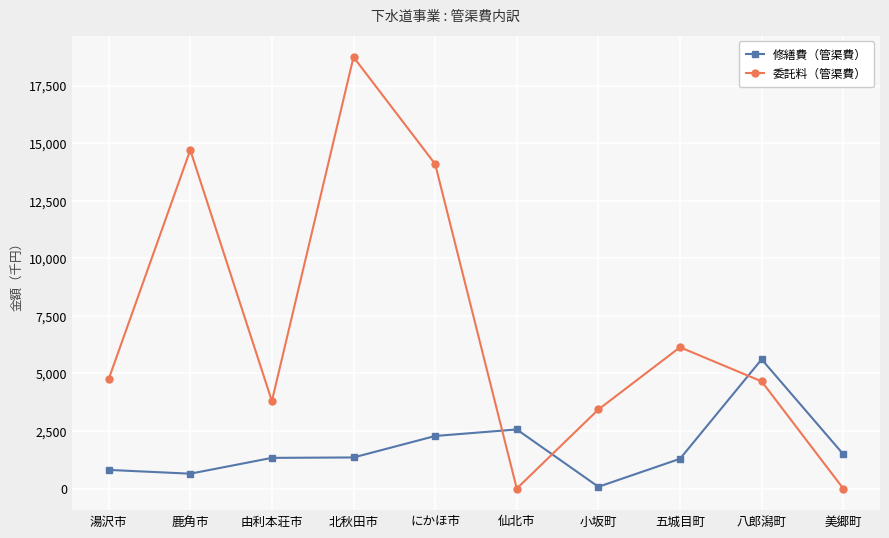

At how many categories does at least one series exceed 13314?

3